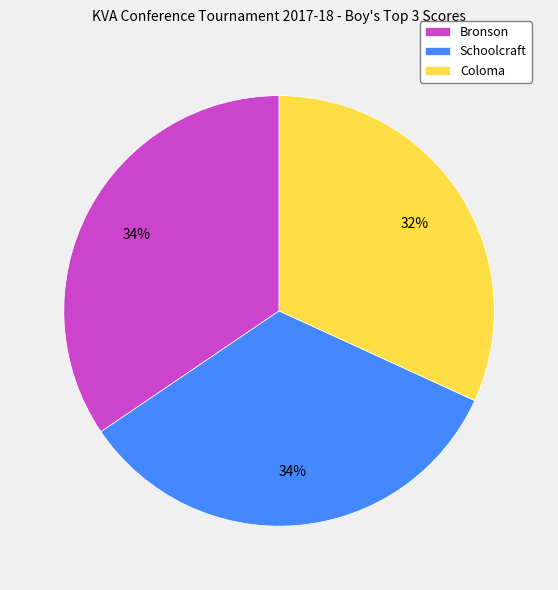

To the nearest percent, what is the difference between the Schoolcraft and Coloma slice percentages?

2%